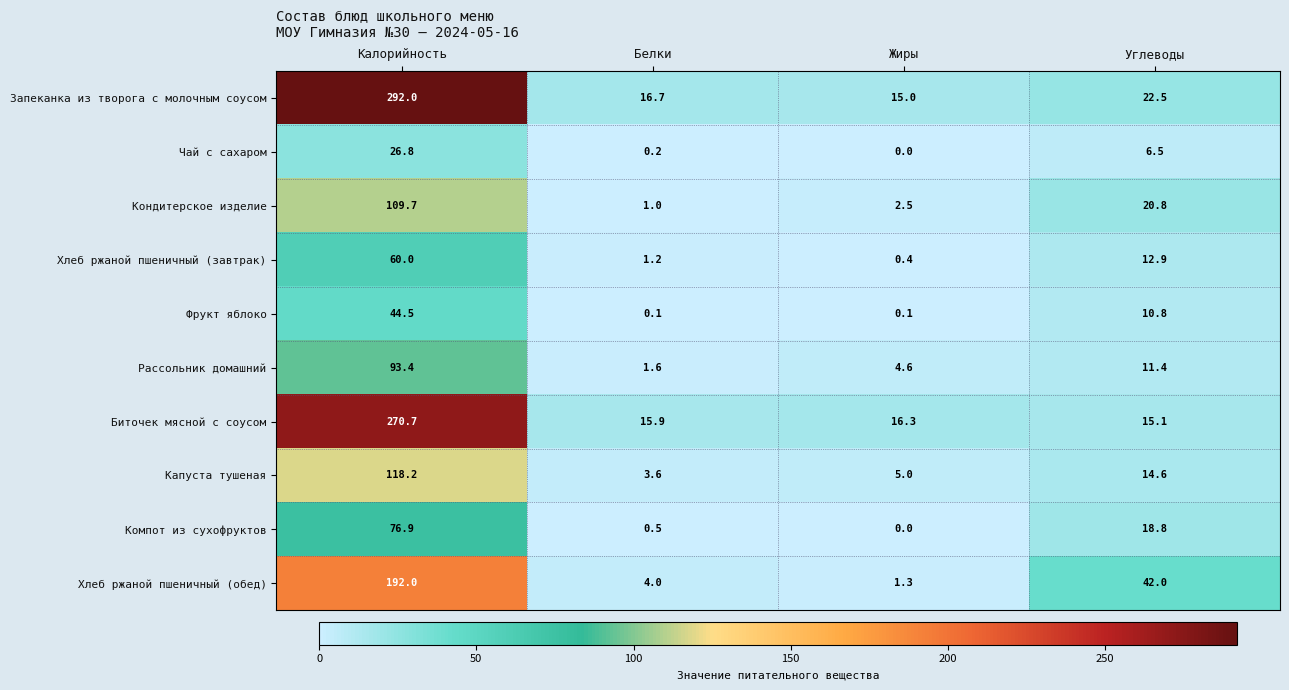

What is the total value across all series at Жиры?

45.2